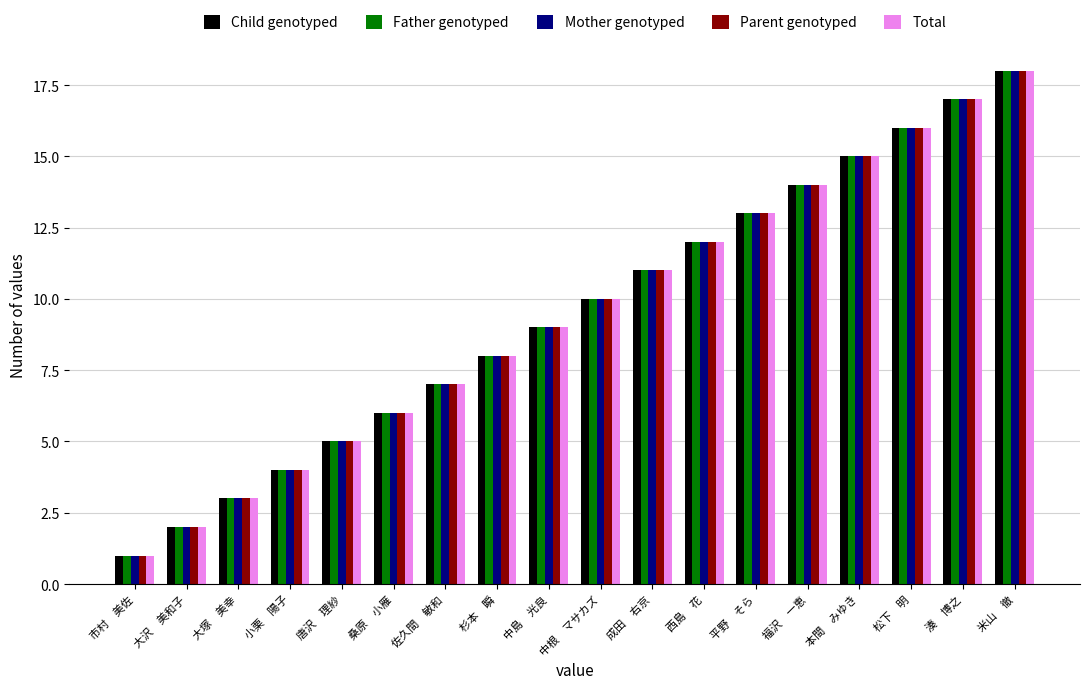

What value does the Father genotyped series have at 湊　博之, to the nearest 10?

20